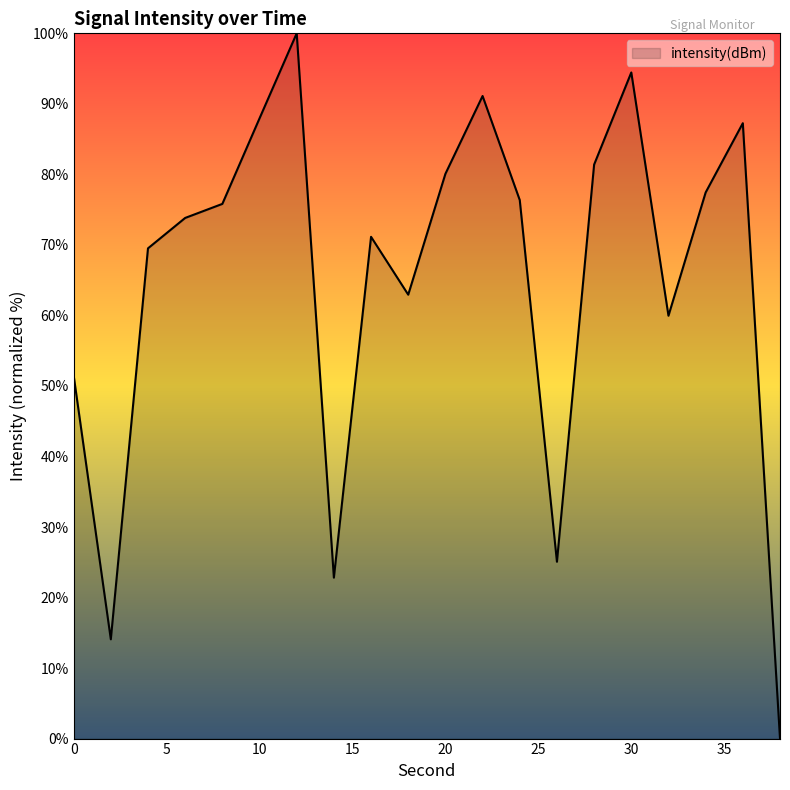

Reading left to right, what are all the values shown in this chart?

51.5	14.1	69.5	73.8	75.8	87.9	100.0	22.8	71.1	62.9	80.1	91.1	76.4	25.1	81.4	94.5	60.0	77.4	87.3	0.0